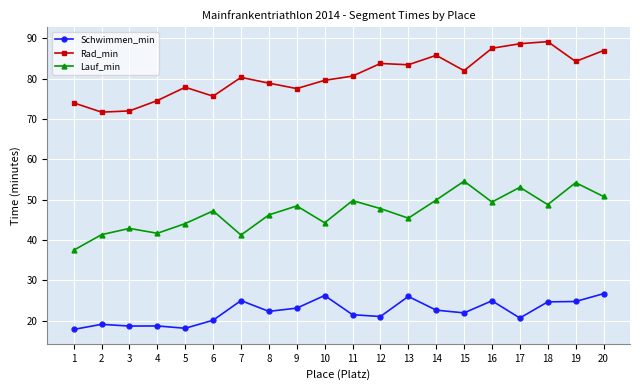

True or false: Rad_min has more than 0 interior local peaks.

True